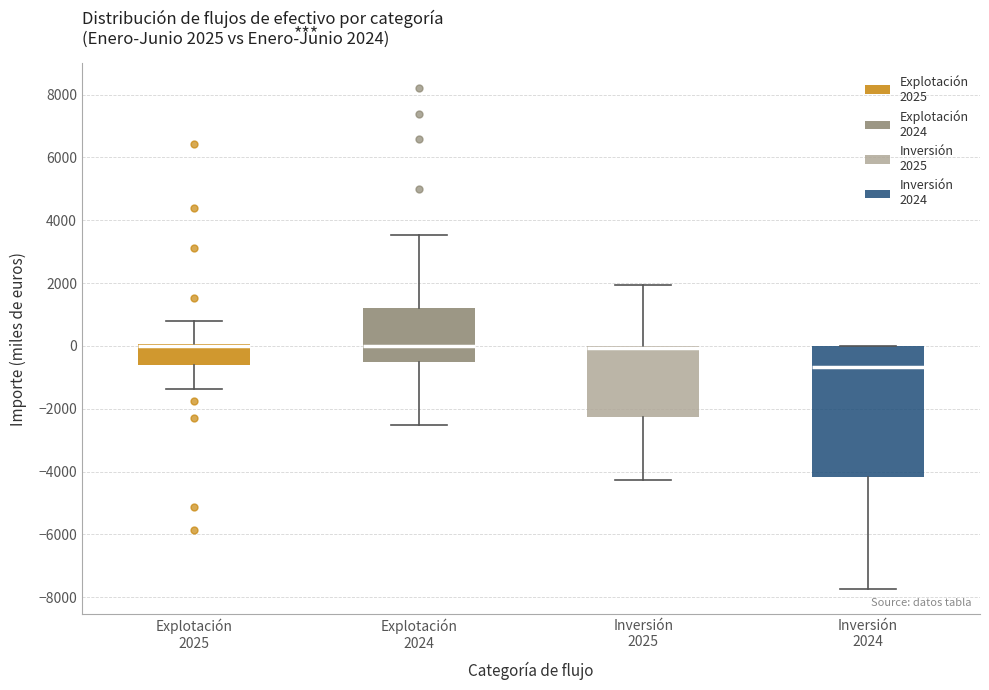

Comparing the boxes themselves (not the whiskers), which one is the tallest?

Inversión 2024